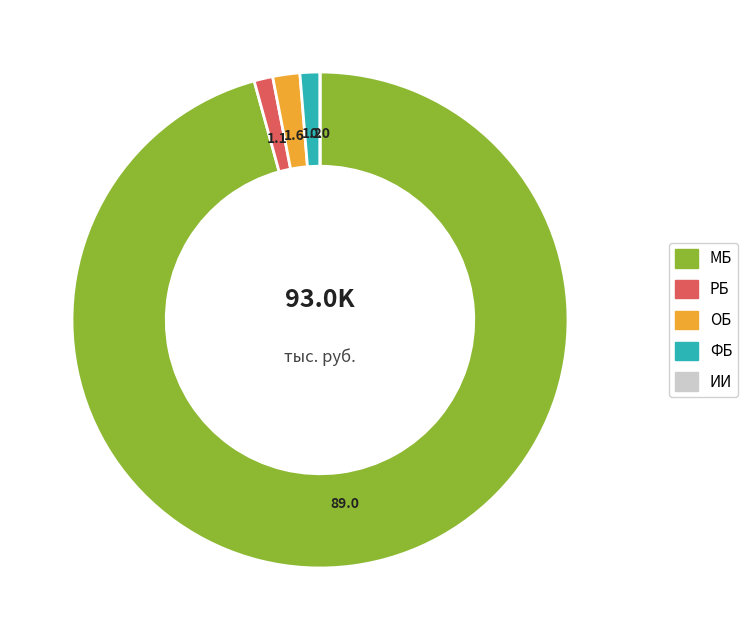

Which slice represents more than half of the pie?

МБ